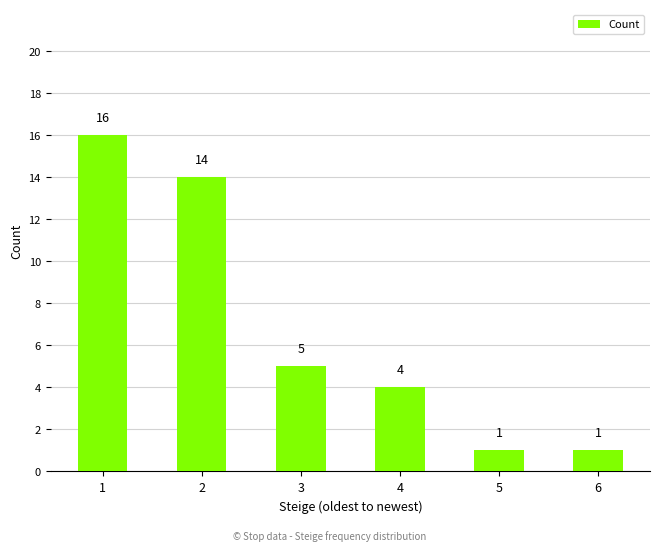

What is the change in value from 2 to 3?

-9